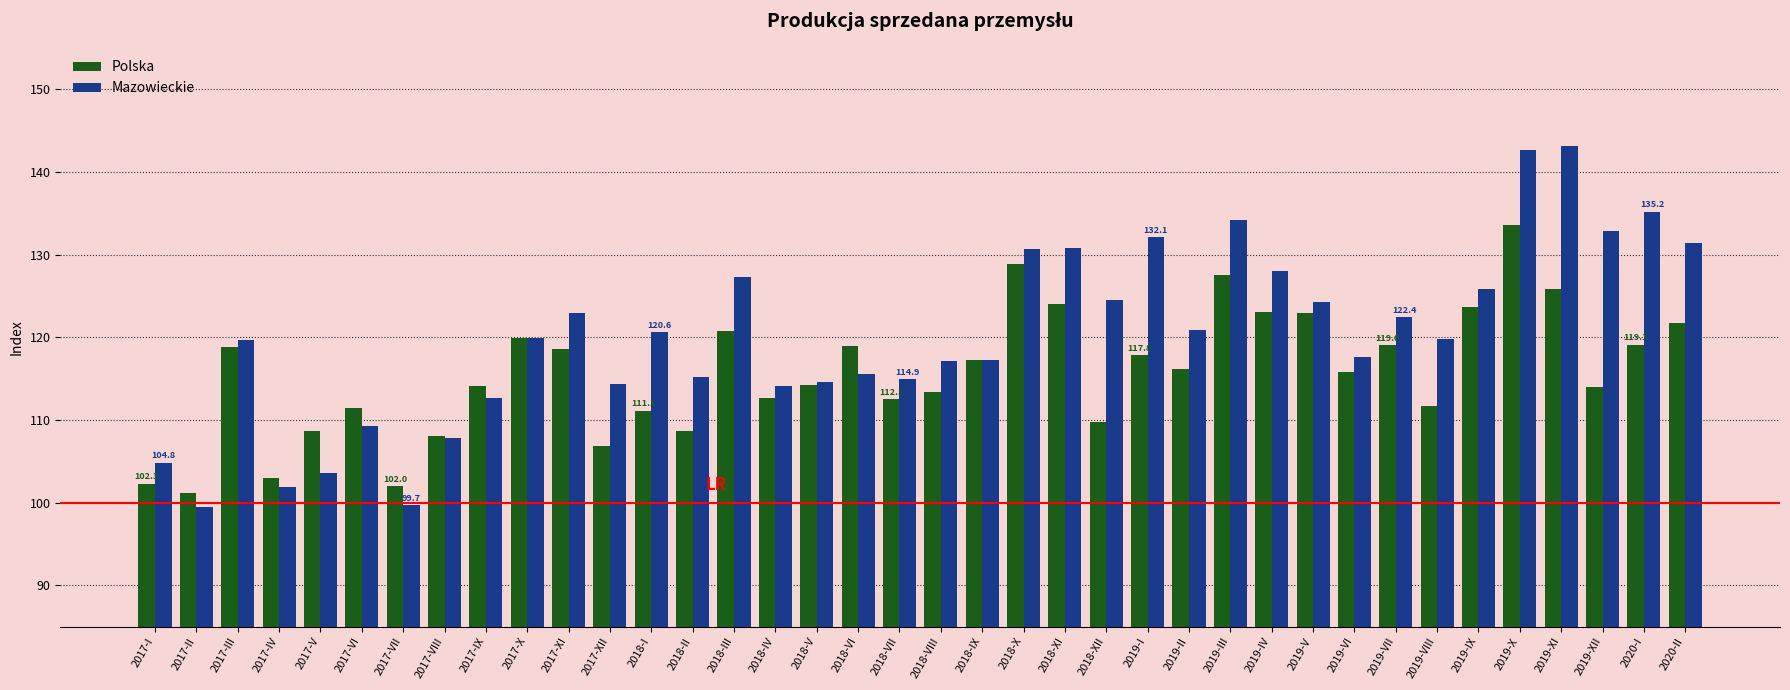

What is the average value of the Polska series?

115.7